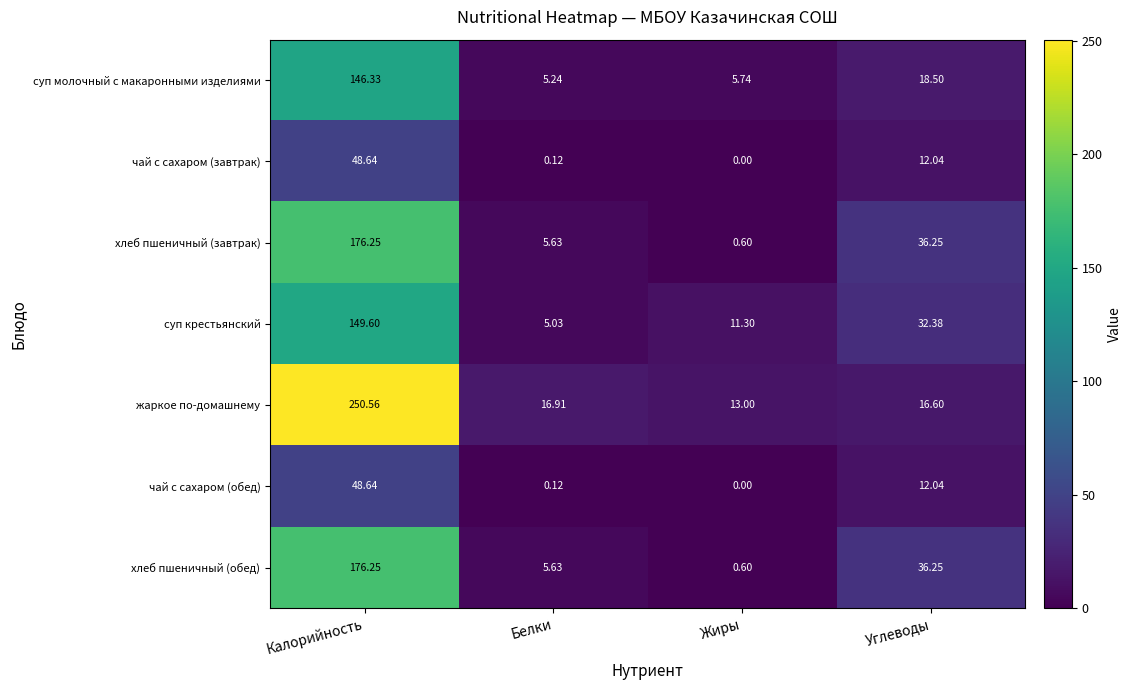

Between Калорийность and Белки, which series saw the biggest shift?

жаркое по-домашнему